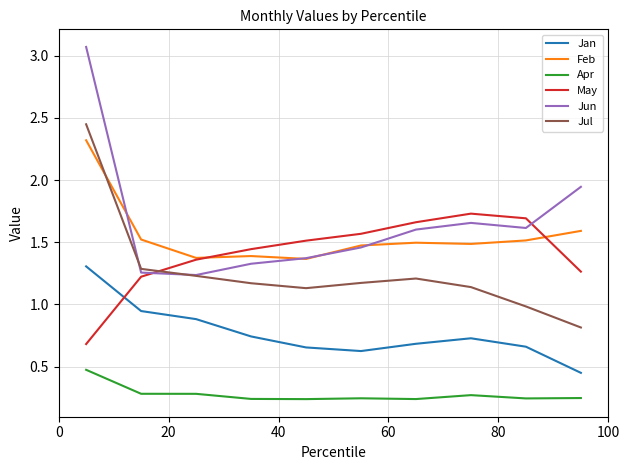

What is the difference between the maximum and second lowest values in the Jun series?

1.8